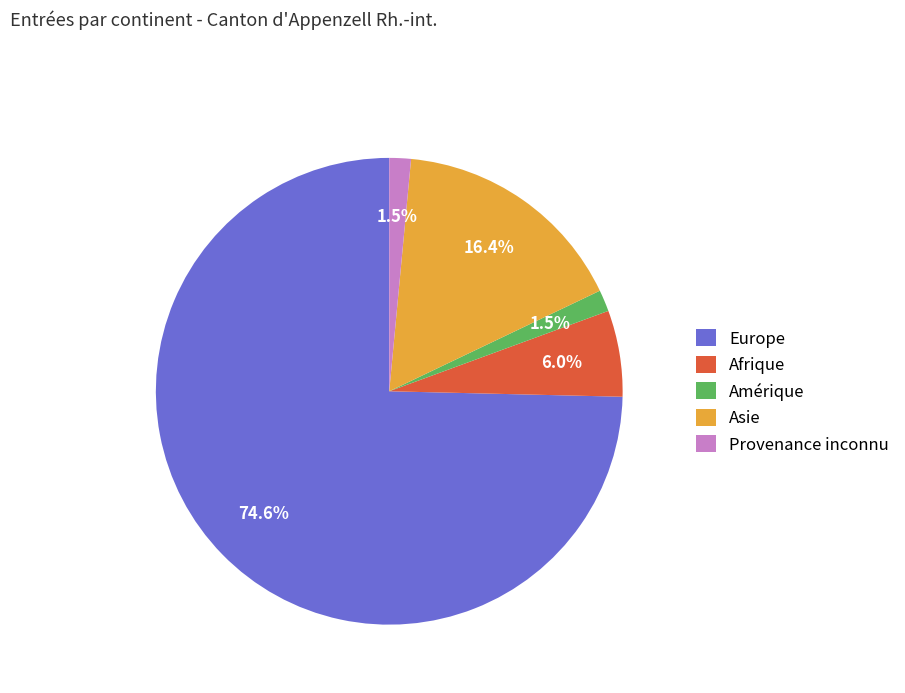

How many segments does this pie chart have?

5